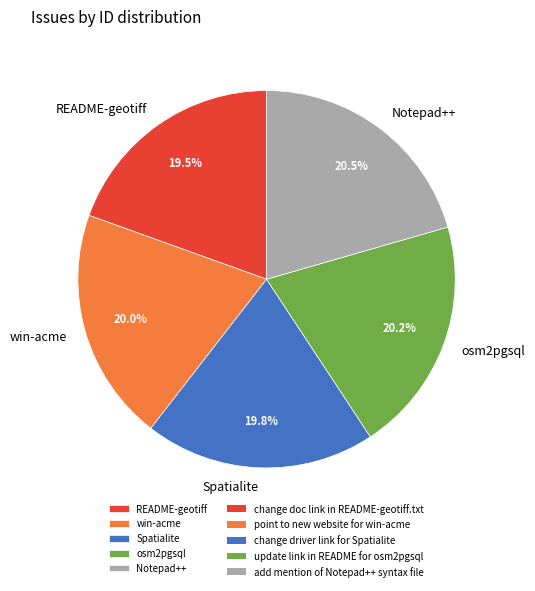

What portion of the pie excludes README-geotiff?

80.5%